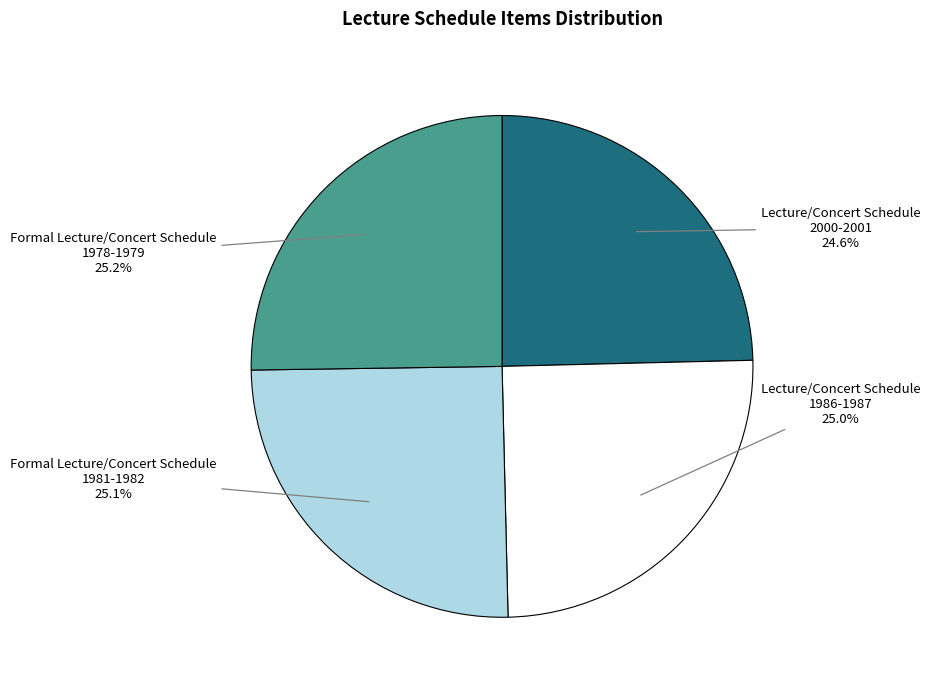

Approximately how many times larger is the value at Lecture/Concert Schedule 1986-1987 compared to Formal Lecture/Concert Schedule 1978-1979?

1.0